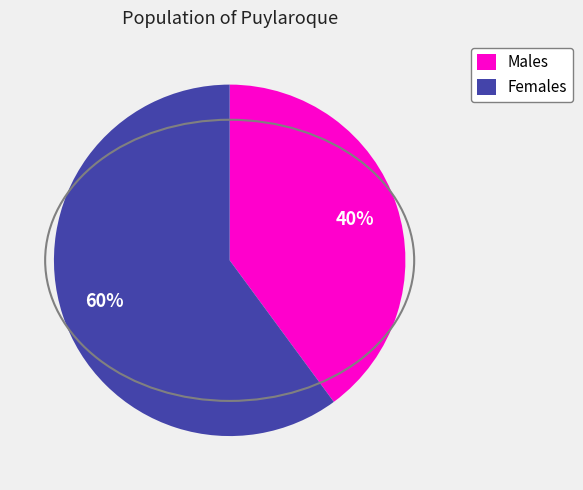

Which has a higher value, Males or Females?

Females